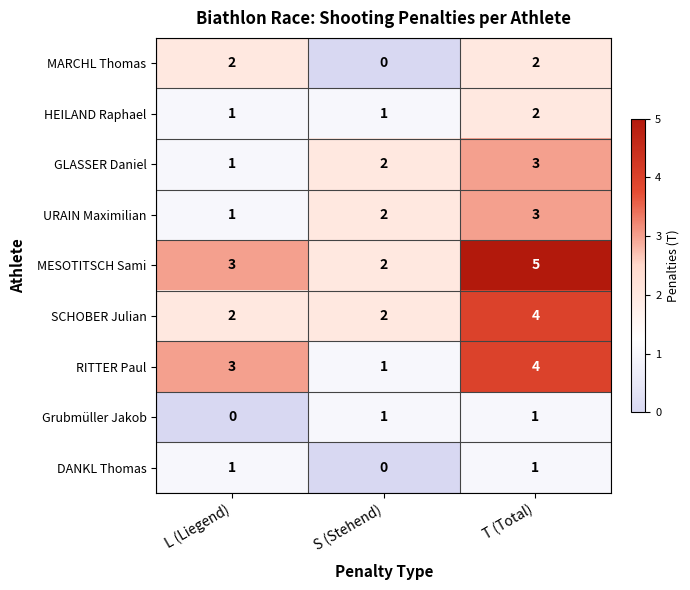

How many data points does each series have?

3